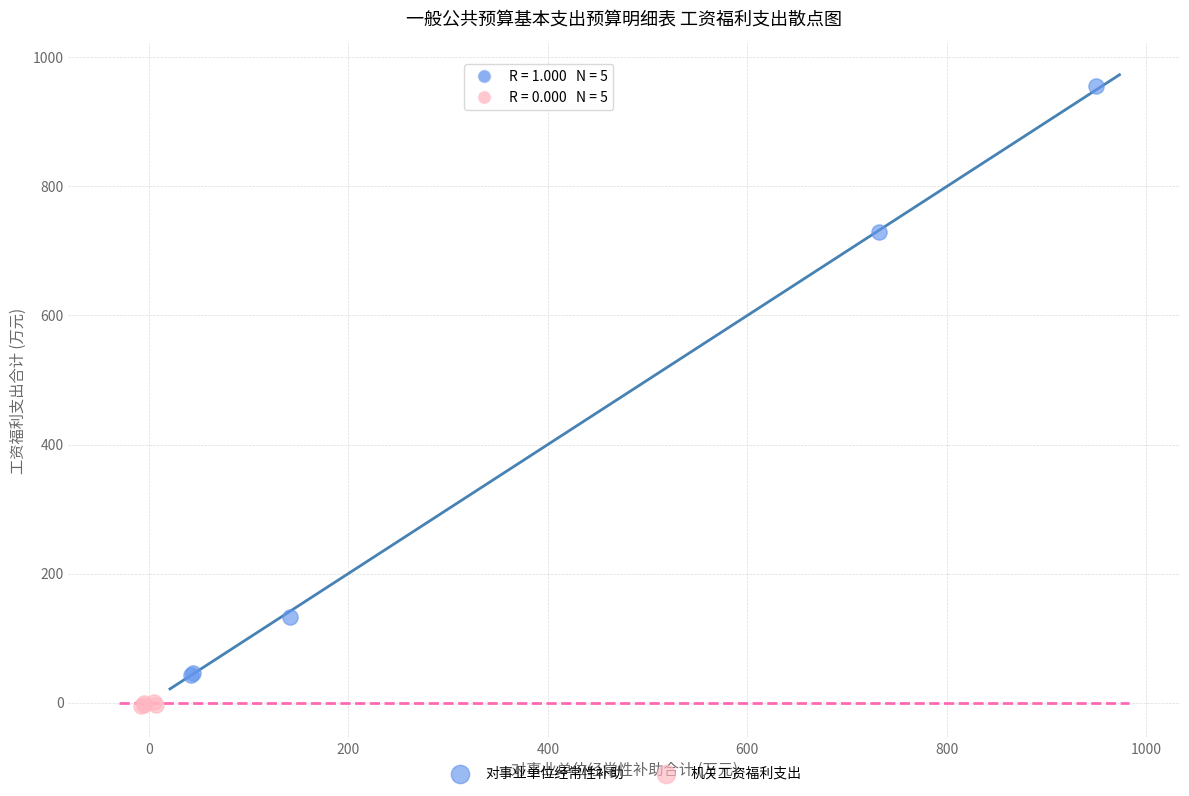

Which series has the largest Y range (max minus min)?

对事业单位经常性补助